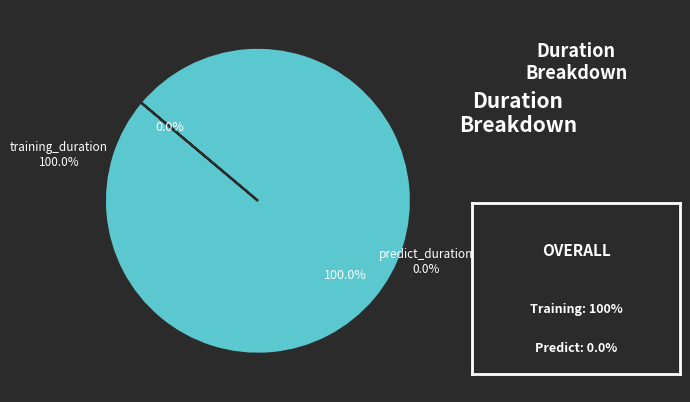

How many segments does this pie chart have?

2